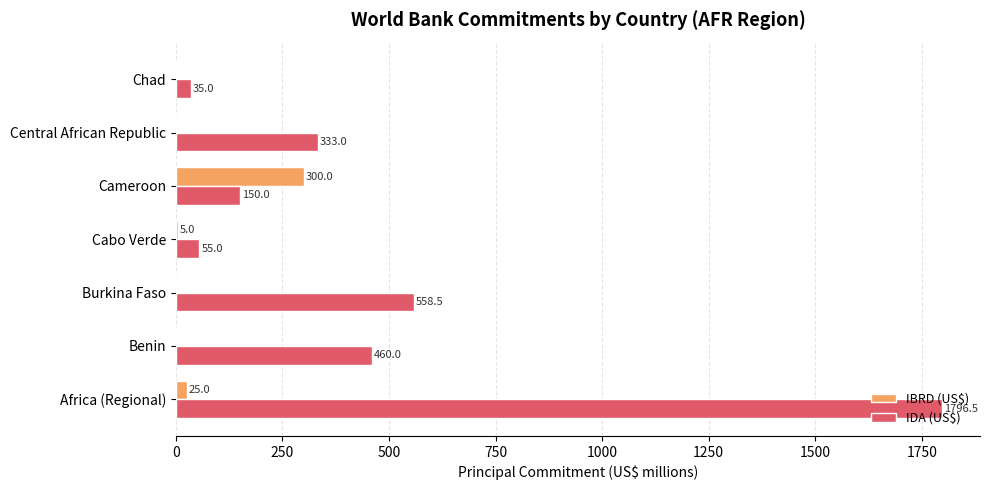

Which series changed the most between Burkina Faso and Cameroon?

IDA (US$)